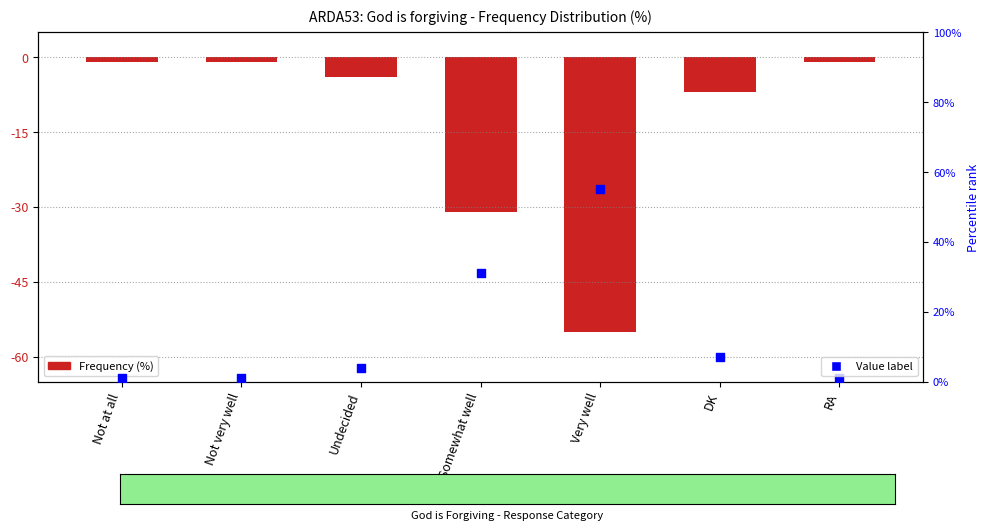

At which category is the sum across all series the highest?

Not at all